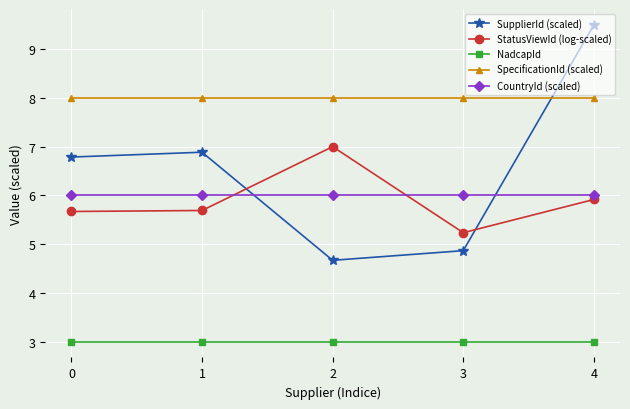

Reading left to right, transcribe all the data shown in this chart.

SupplierId (scaled): 6.8	6.9	4.7	4.9	9.5
StatusViewId (log-scaled): 5.7	5.7	7.0	5.2	5.9
NadcapId: 3.0	3.0	3.0	3.0	3.0
SpecificationId (scaled): 8.0	8.0	8.0	8.0	8.0
CountryId (scaled): 6.0	6.0	6.0	6.0	6.0